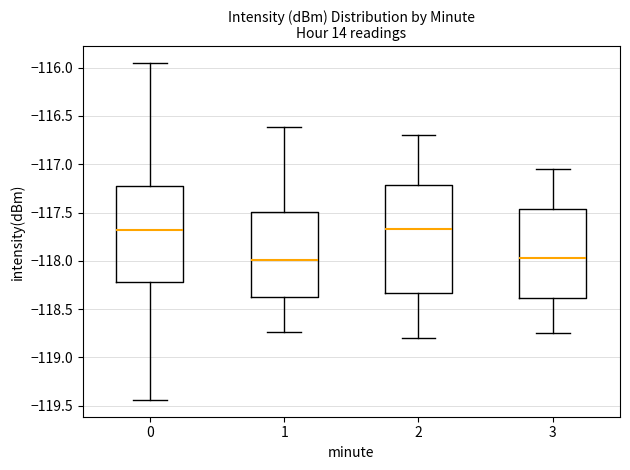

Where is the lower edge of the box at x = 3 on the y-axis? The values are not printed on the chart, so give them approximately, as read against the axis.

-118.40